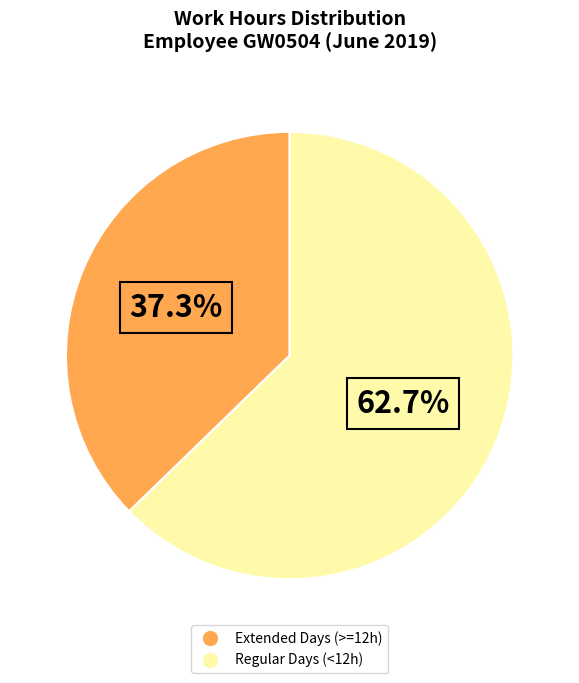

Does any single category account for the majority?

Yes